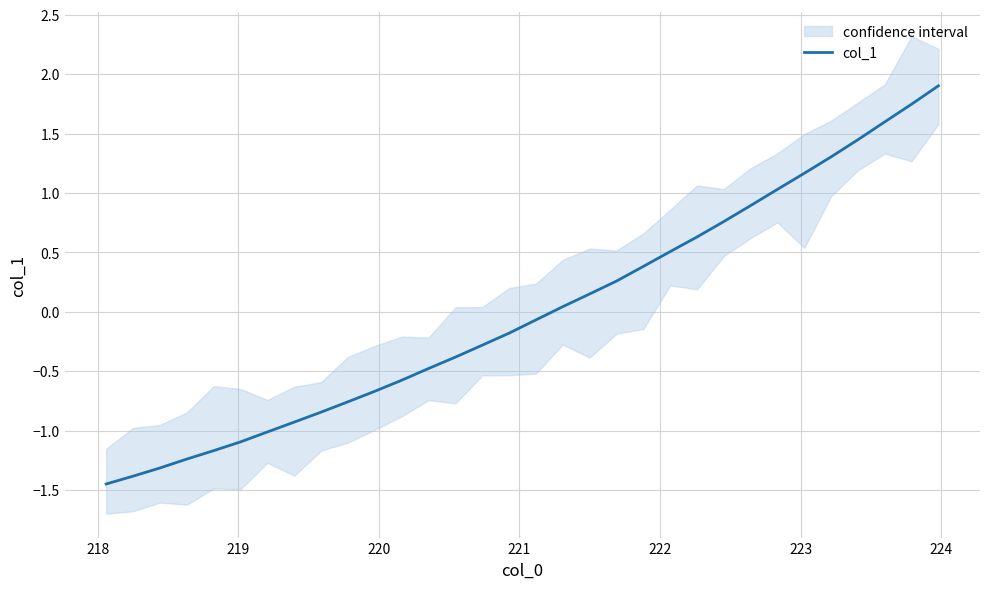

What is the difference between the maximum and minimum values?

3.4